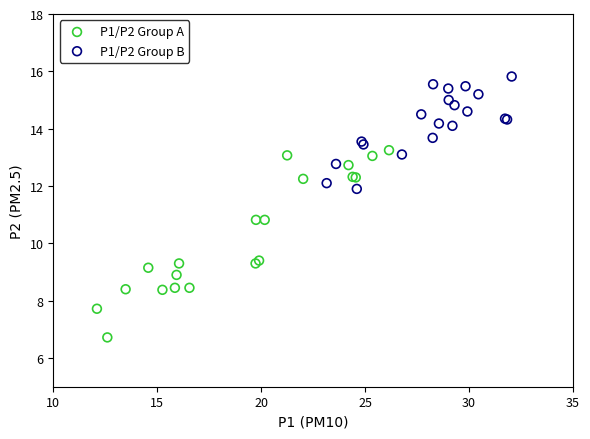

Which series has the largest Y range (max minus min)?

P1/P2 Group A